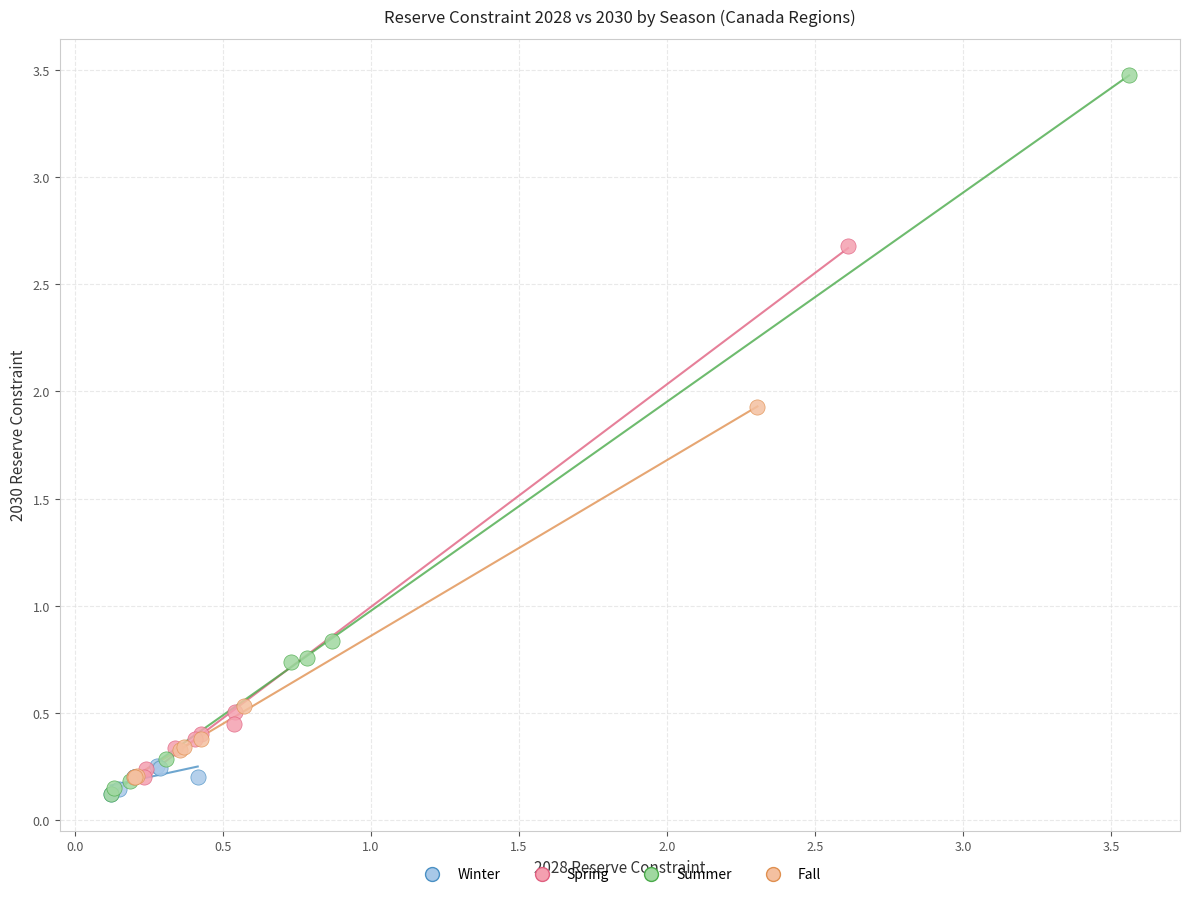

Which series contains the highest Y value?

Summer